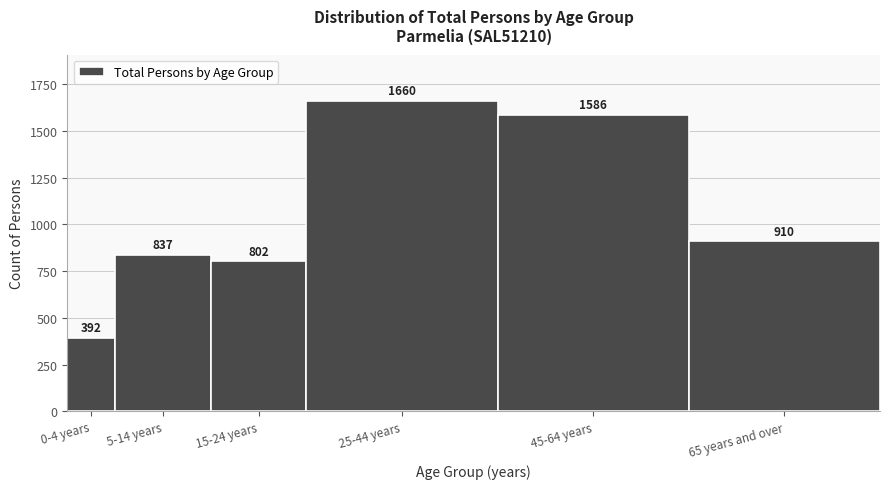

Reading right to left, what are all the values shown in this chart?

65 years and over=910	45-64 years=1586	25-44 years=1660	15-24 years=802	5-14 years=837	0-4 years=392